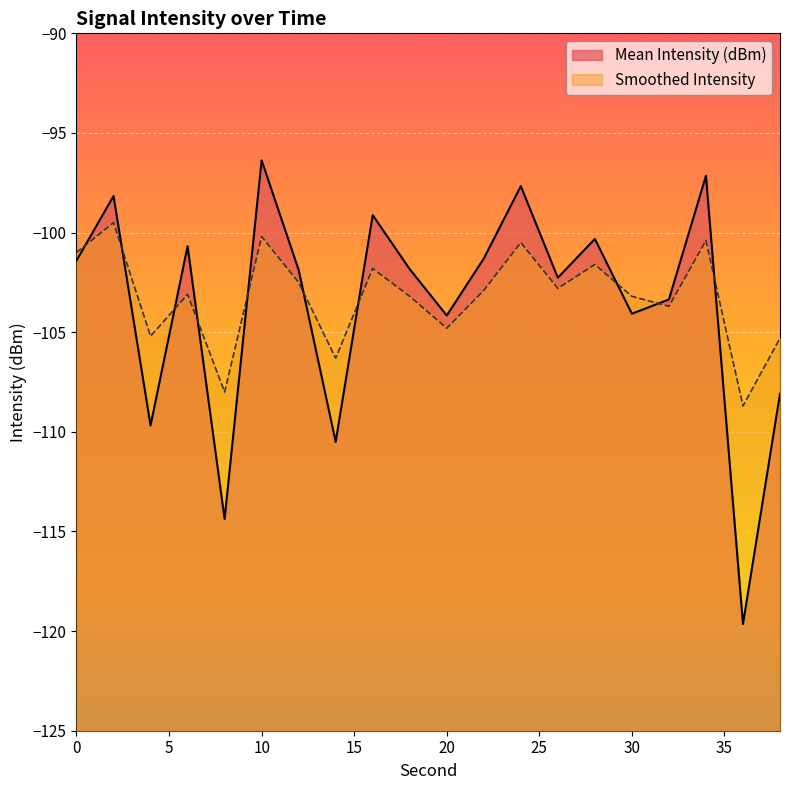

What is the lowest value of the Mean Intensity (dBm) series?

-119.6